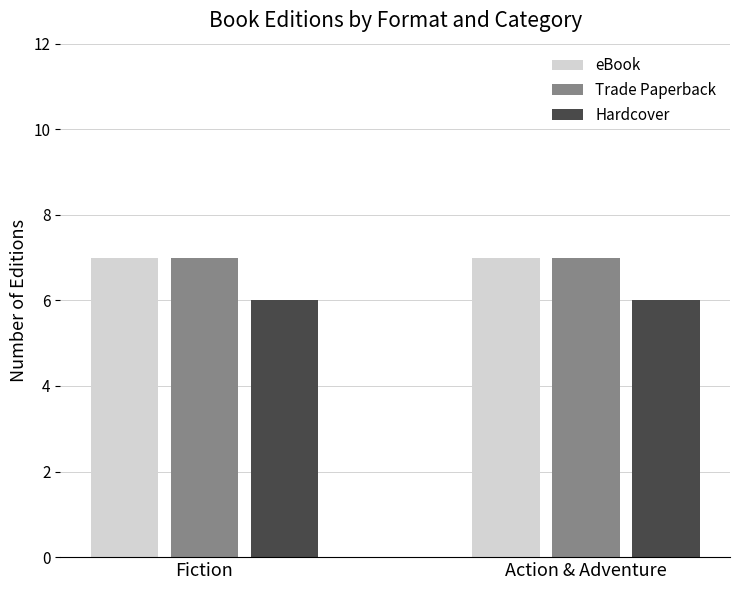

What value does the eBook series have at Action & Adventure?

7